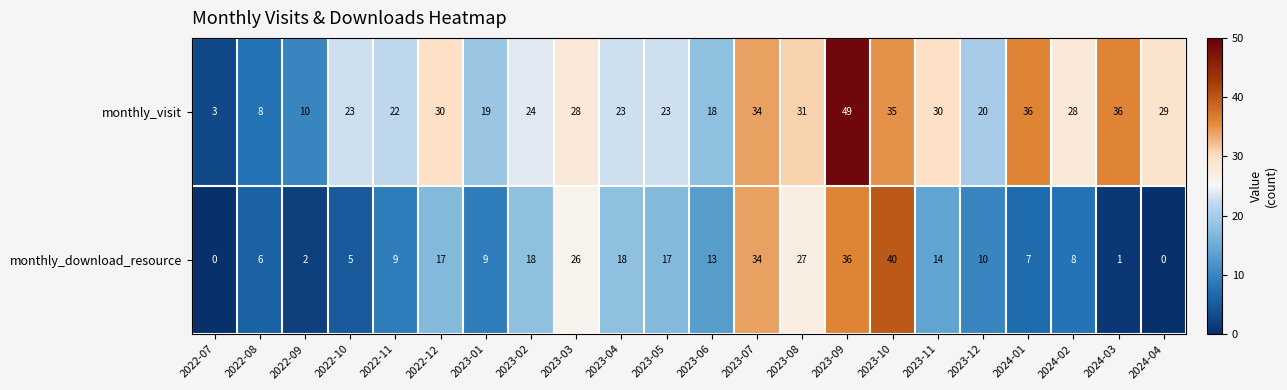

Which series has the largest range (max minus min)?

monthly_visit